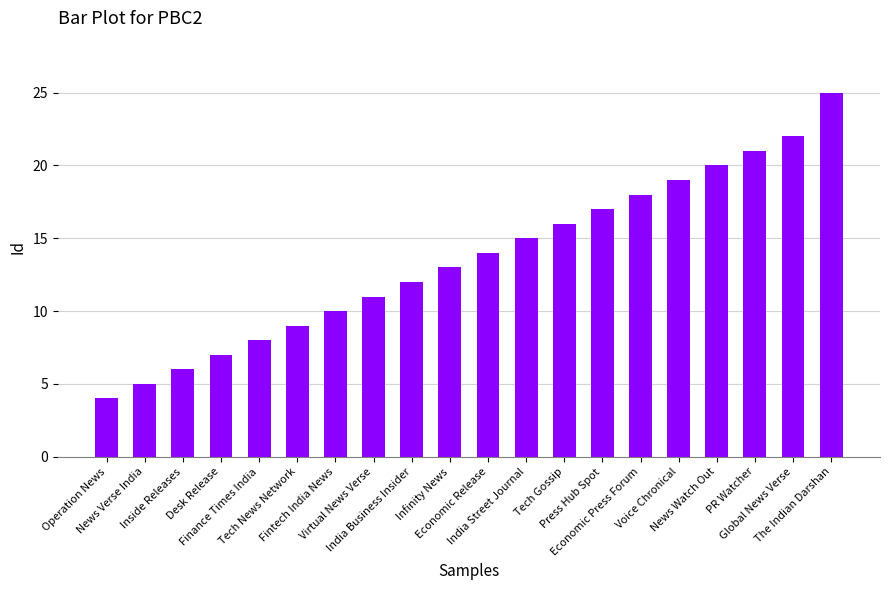

Which has a higher value, Infinity News or Virtual News Verse?

Infinity News